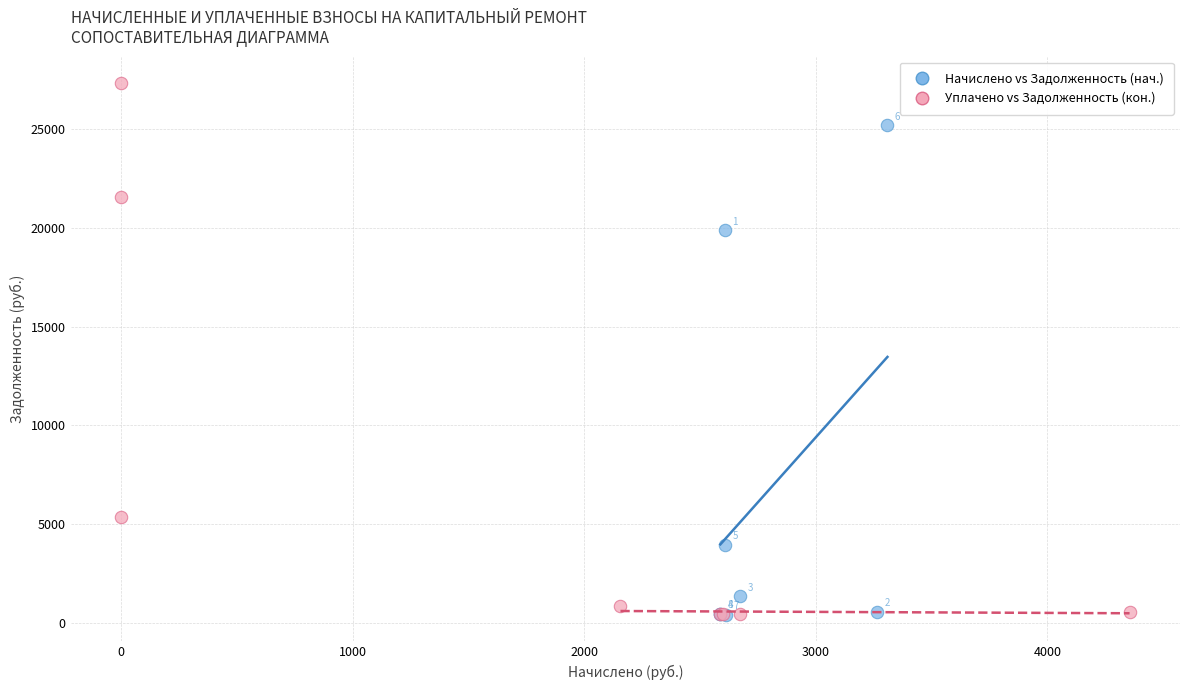

Which series contains the lowest Y value?

Начислено vs Задолженность (нач.)